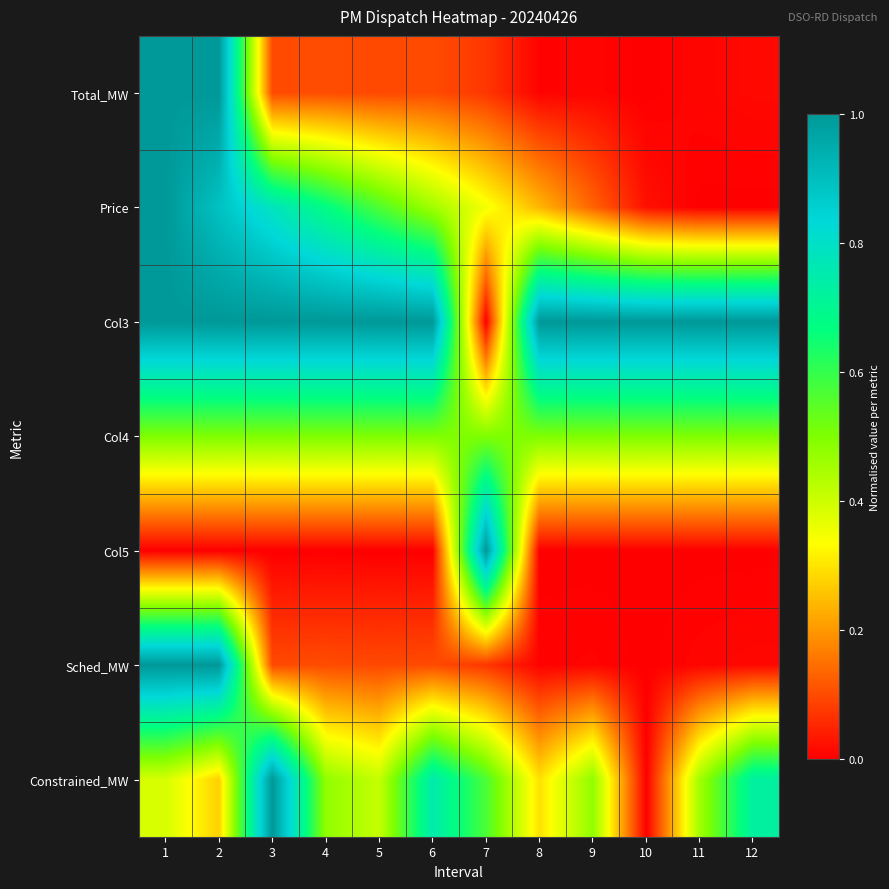

Which series has the largest total across all categories?

Col3